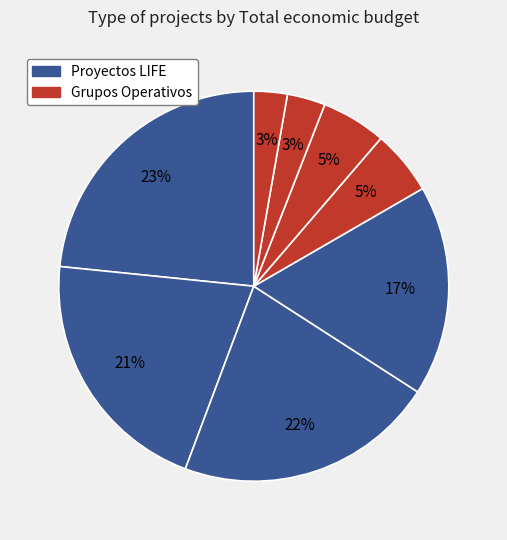

Count the number of slices in the pie.

8